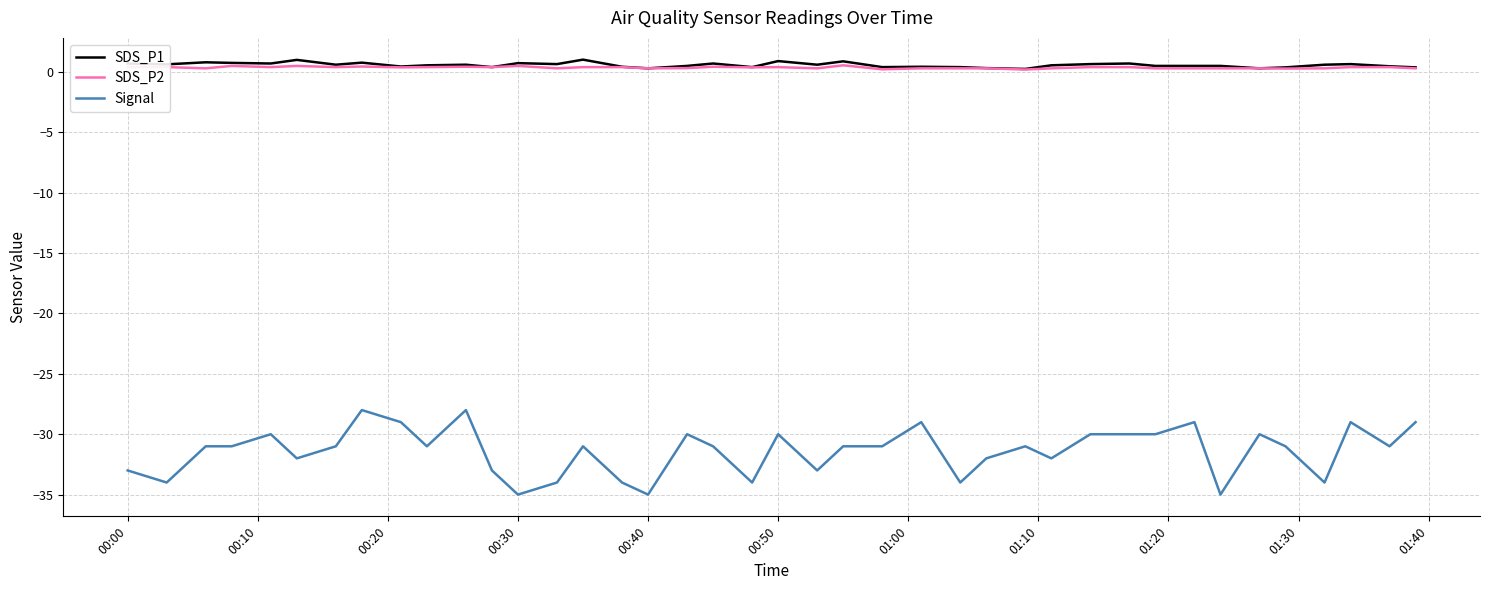

True or false: Signal and SDS_P2 cross at least once.

False